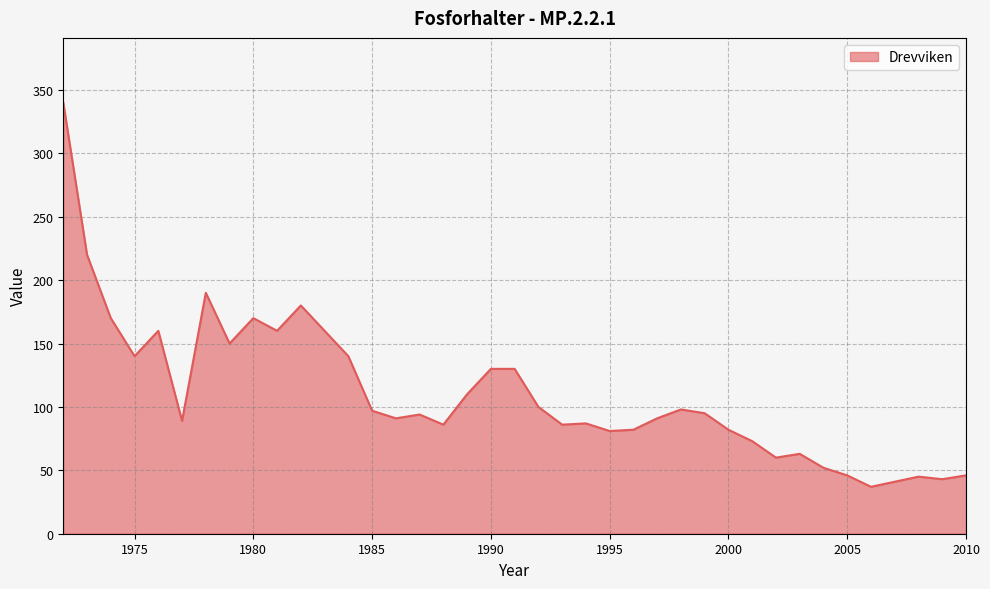

How many lines are shown in the chart?

1